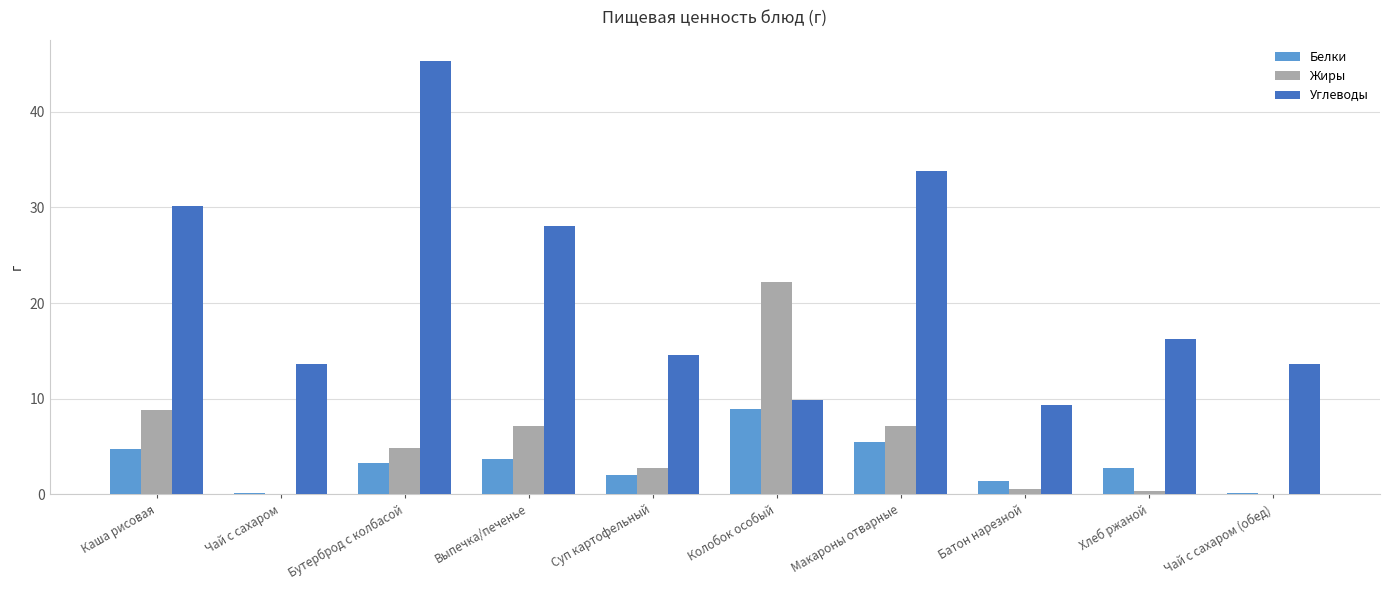

True or false: Белки has a value of 8.9 at Колобок особый.

True